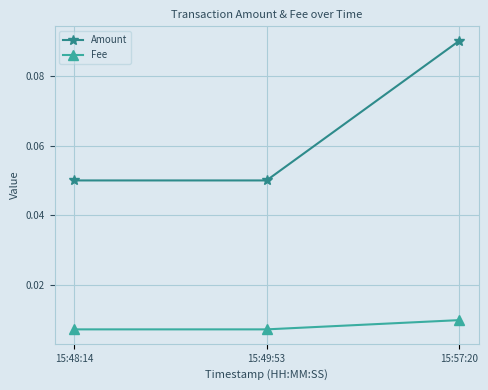

What is the label of the 2nd point from the left?

15:49:53